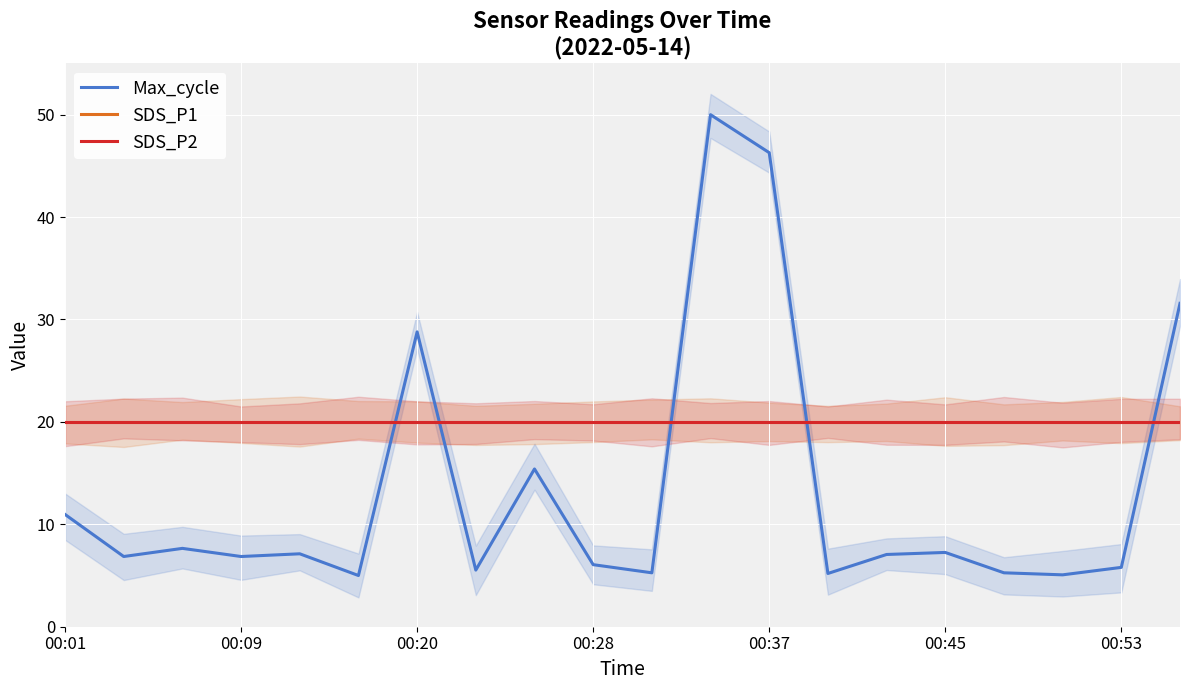

True or false: SDS_P2 has a value of 7.3 at 00:45.

False